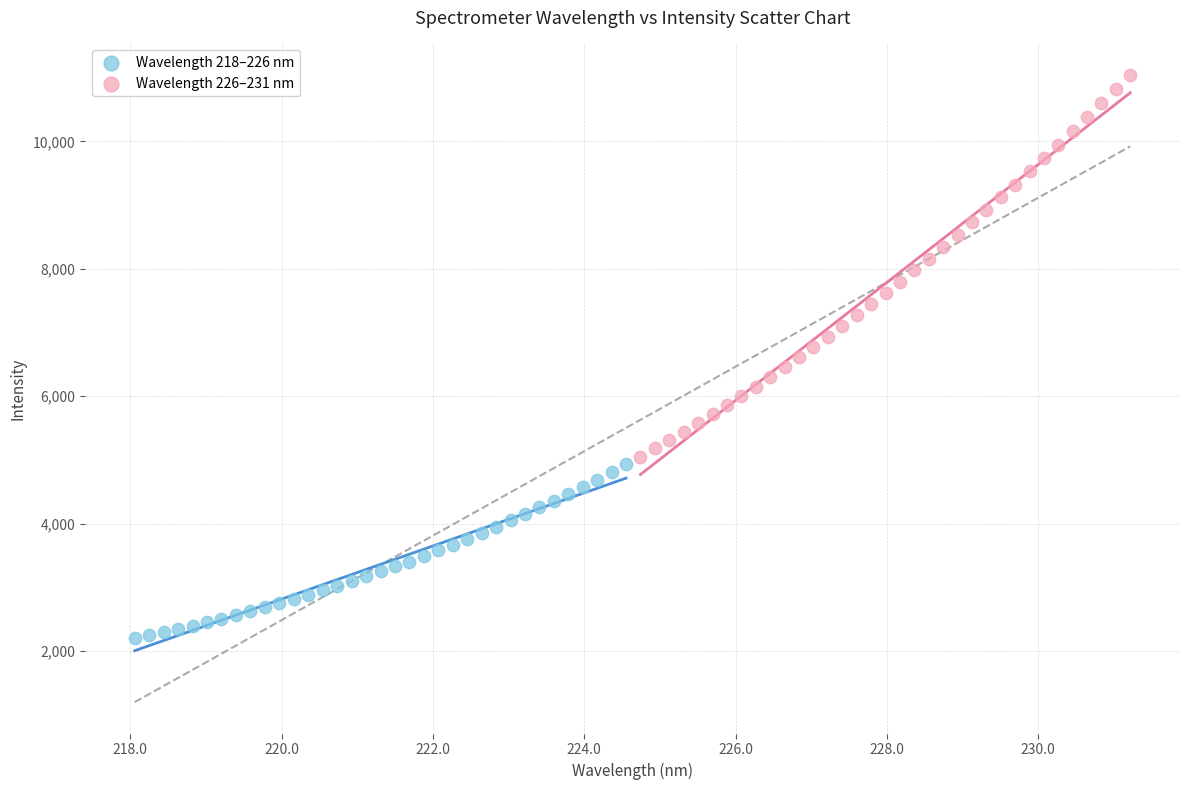

Which series has the widest spread of Y values?

Wavelength 226–231 nm